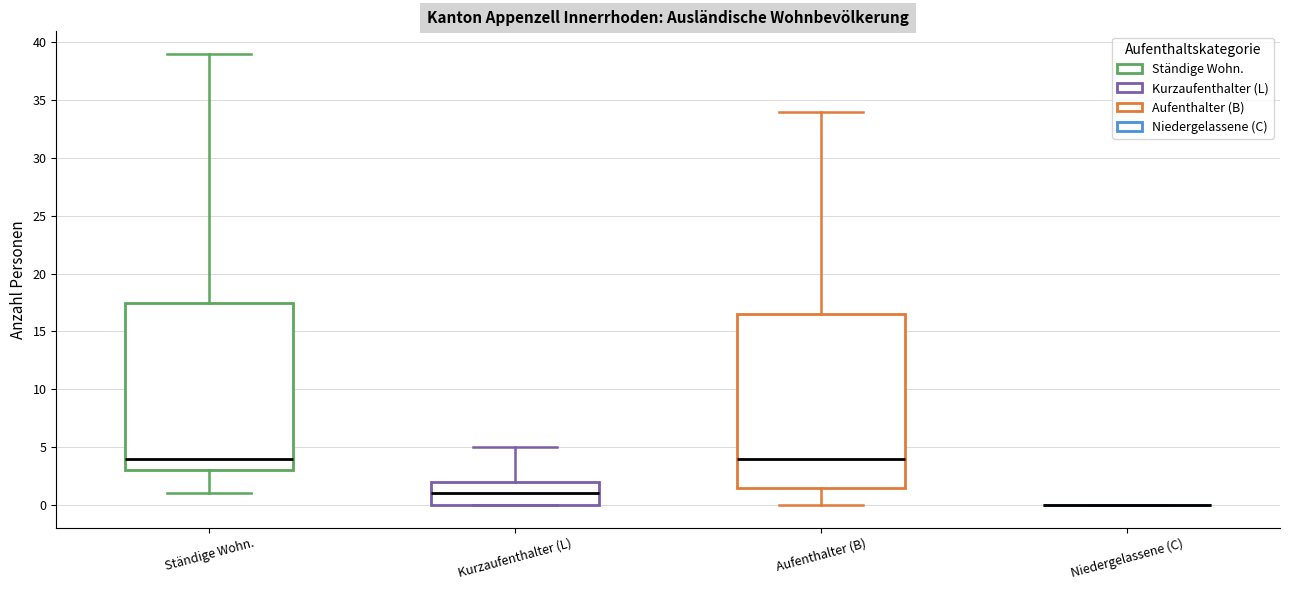

Reading left to right, transcribe this box plot: for each box, give where its median line is, the range the box spans, and where its two whiskers end, as read against the y-axis. The values are not printed on the chart, so give them approximately, as read against the axis.

Ständige Wohn.: median 4.0, box 3.0 to 17.5, whiskers 1.0 to 39.0
Kurzaufenthalter (L): median 1.0, box 0.0 to 2.0, whiskers 0.0 to 5.0
Aufenthalter (B): median 4.0, box 1.5 to 16.5, whiskers 0.0 to 34.0
Niedergelassene (C): box collapsed to a line at 0.0, whiskers 0.0 to 0.0